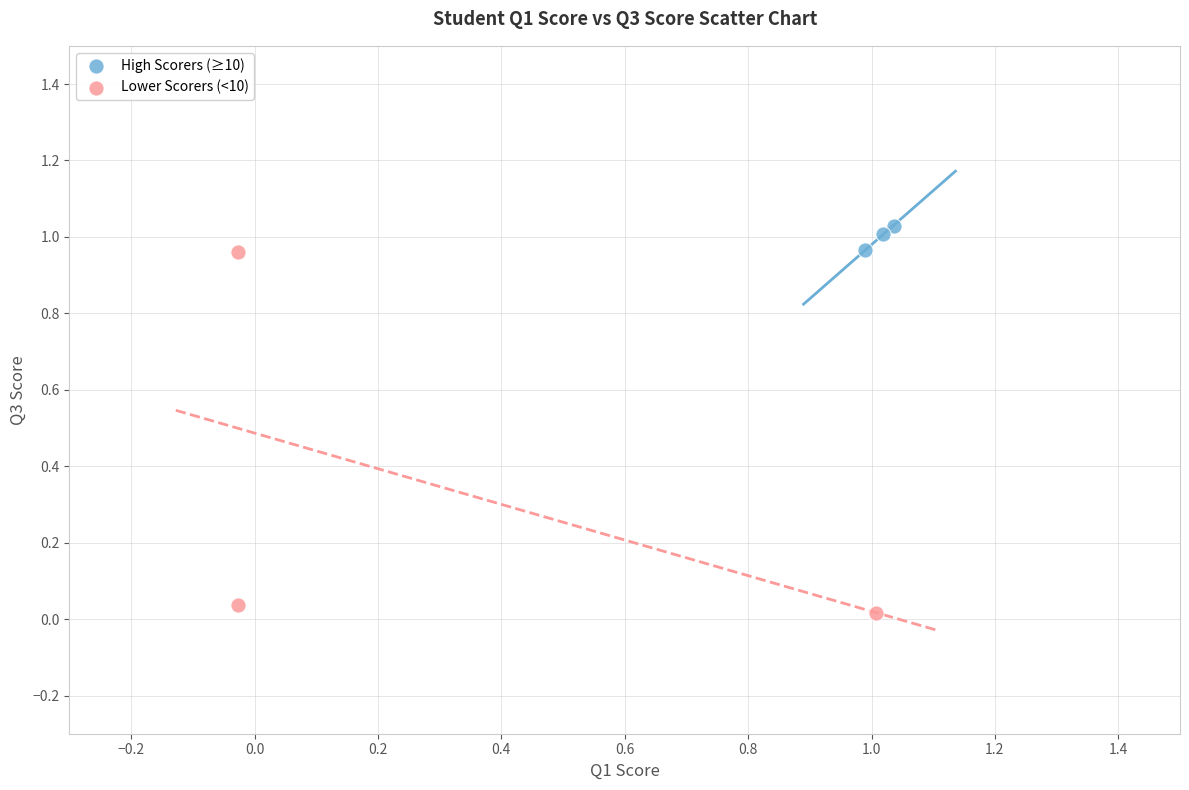

Which series reaches the minimum Y coordinate?

Lower Scorers (<10)